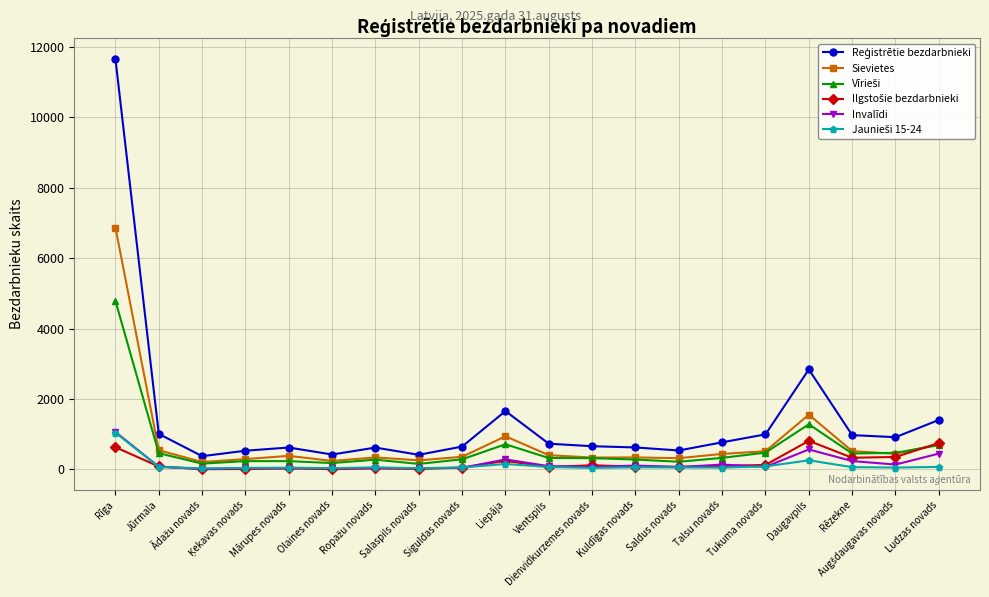

What is the total value across all series at Jūrmala?

2257